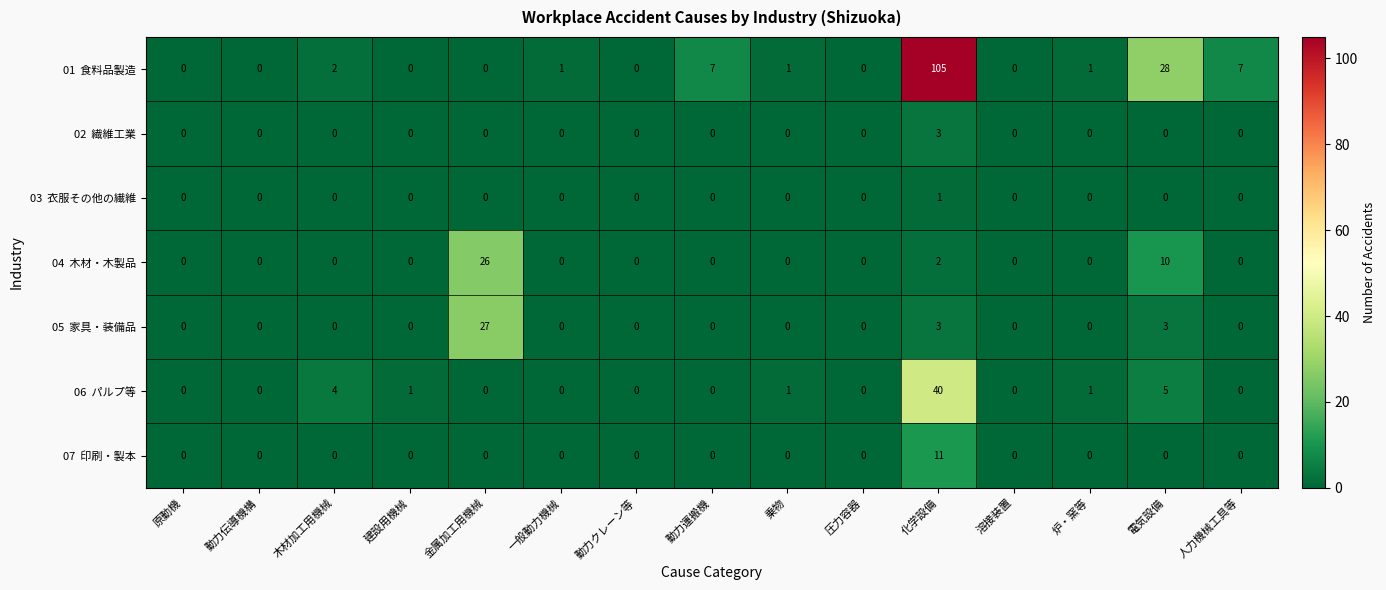

What is the greatest value displayed?

105